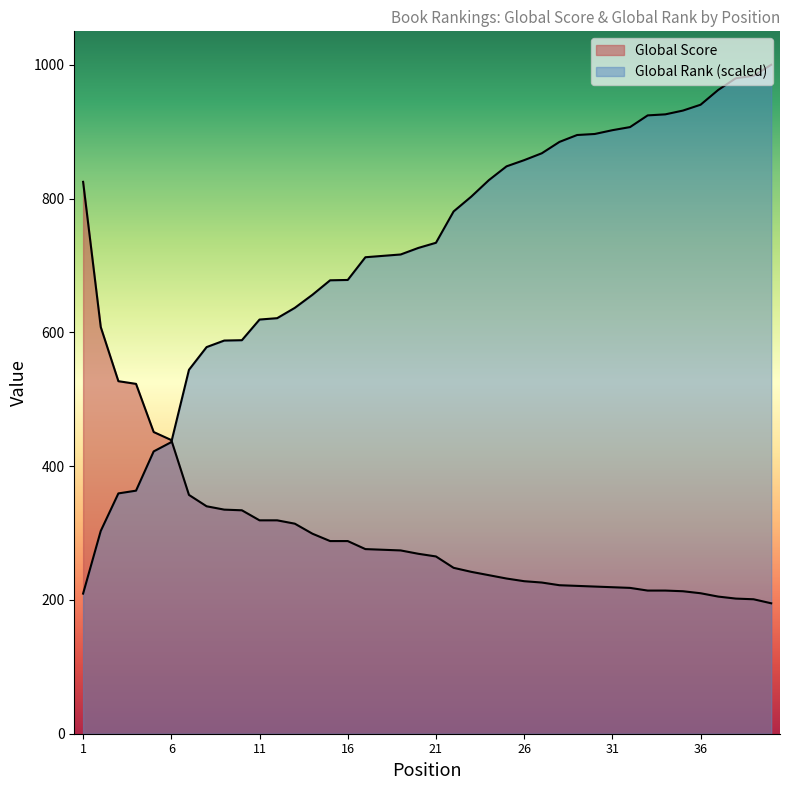

Does the chart have visible grid lines?

No